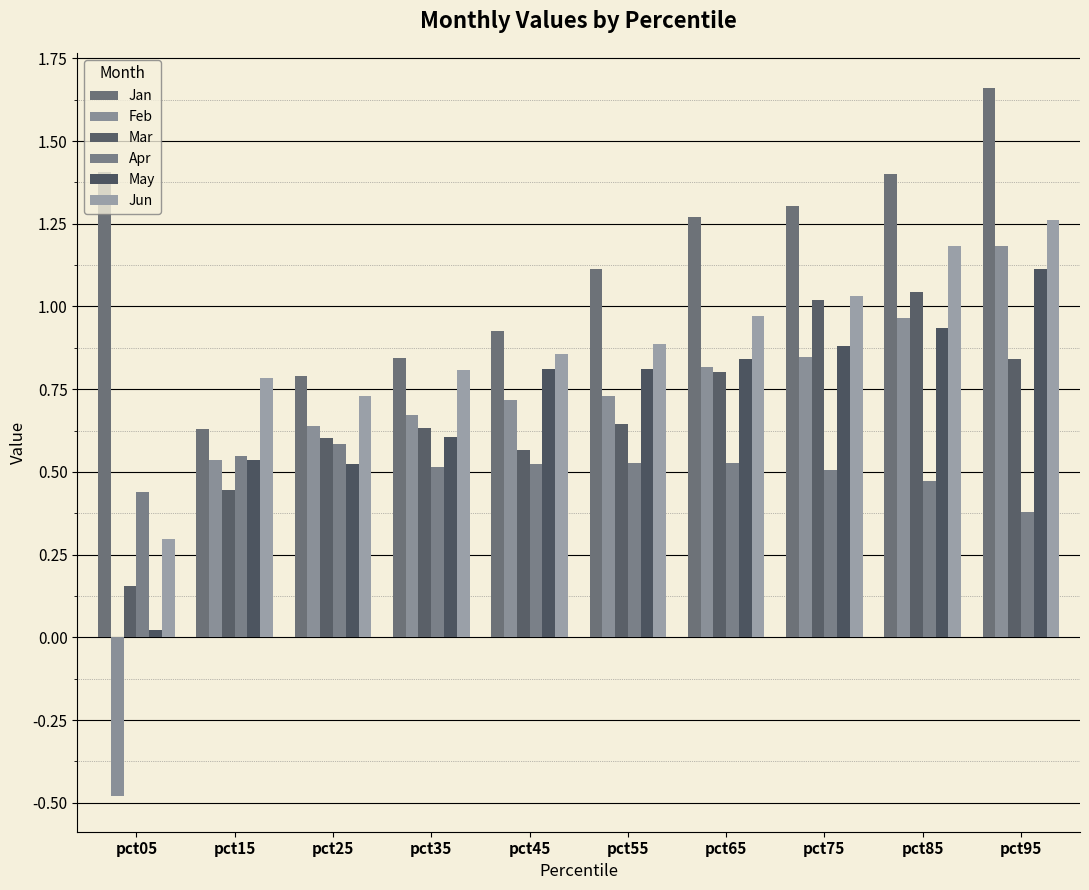

What is the total value across all series at pct85?

6.0